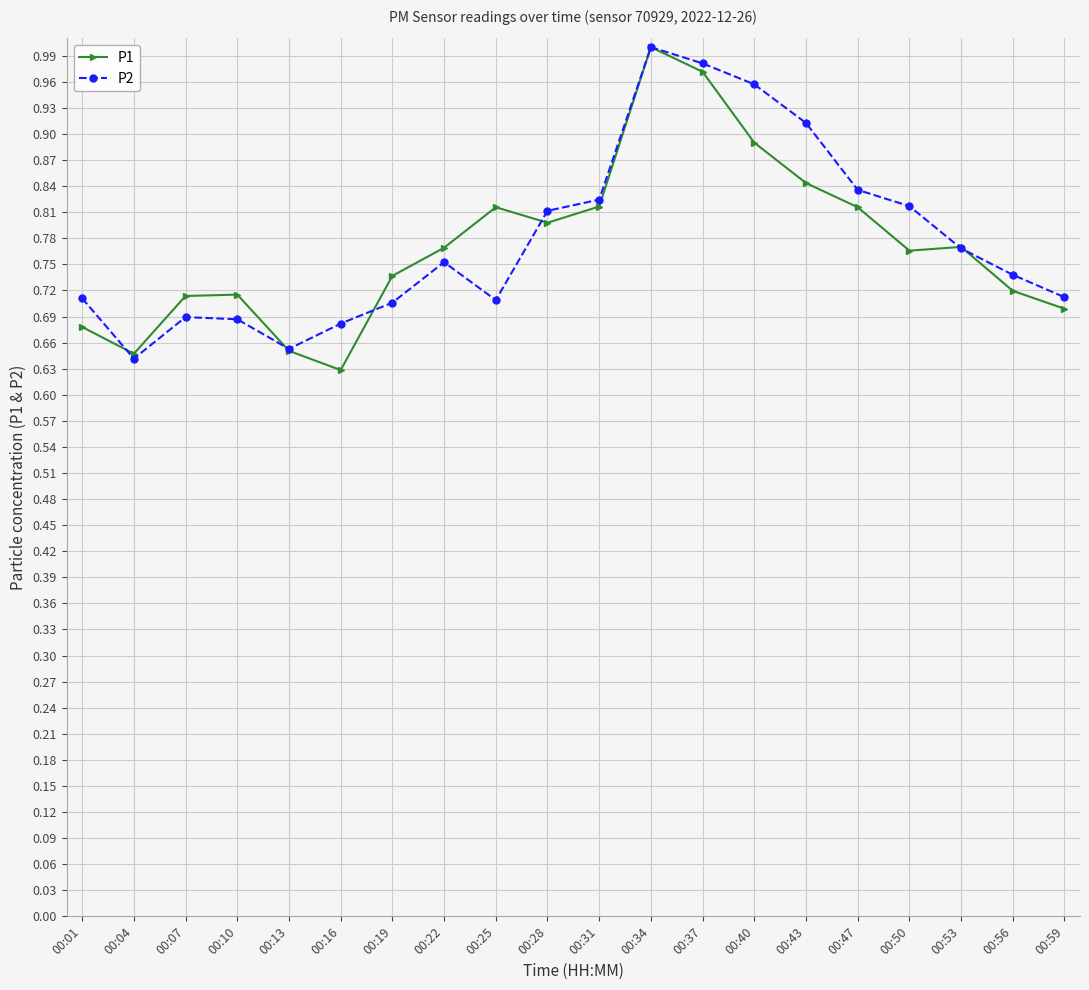

Which category has the highest value in the P2 series?

00:34